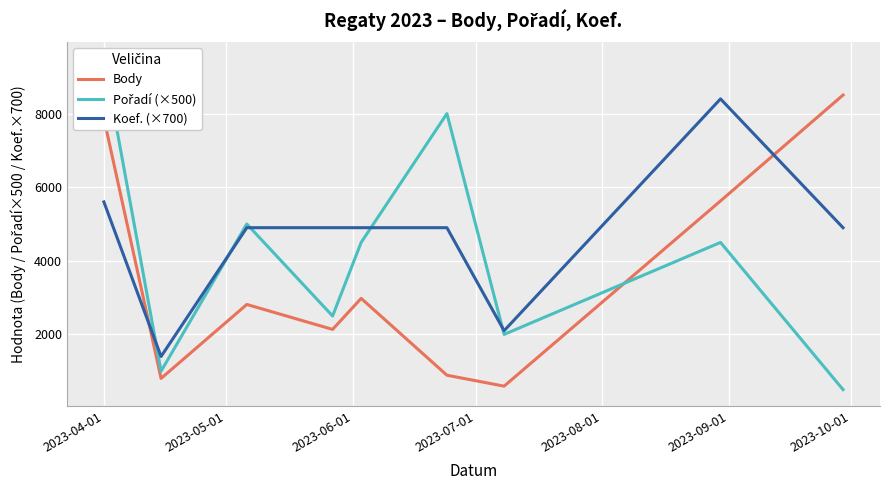

How many intersections are there between Body and Koef. (×700)?

2